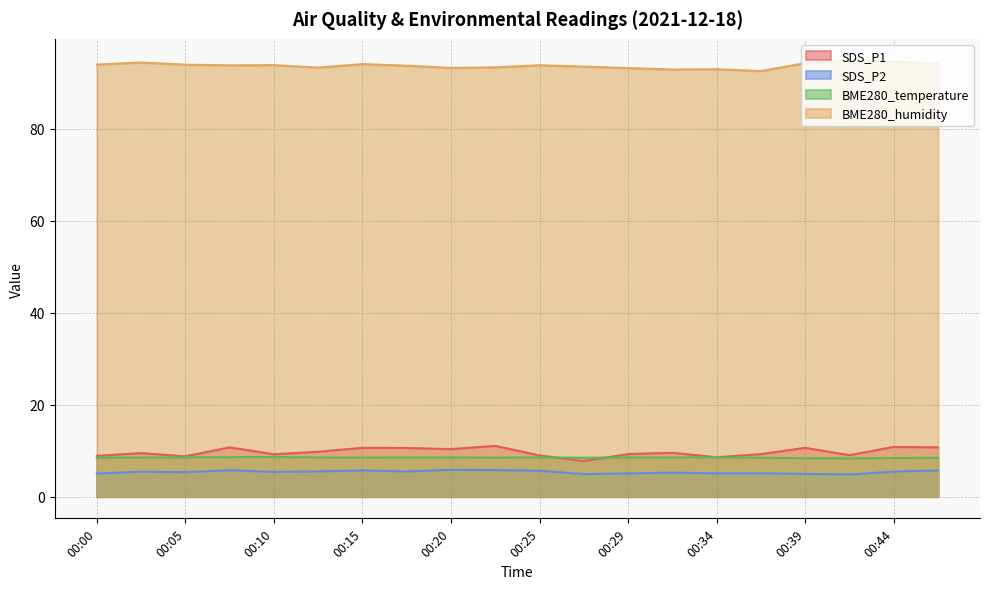

Which series has the largest total across all categories?

BME280_humidity